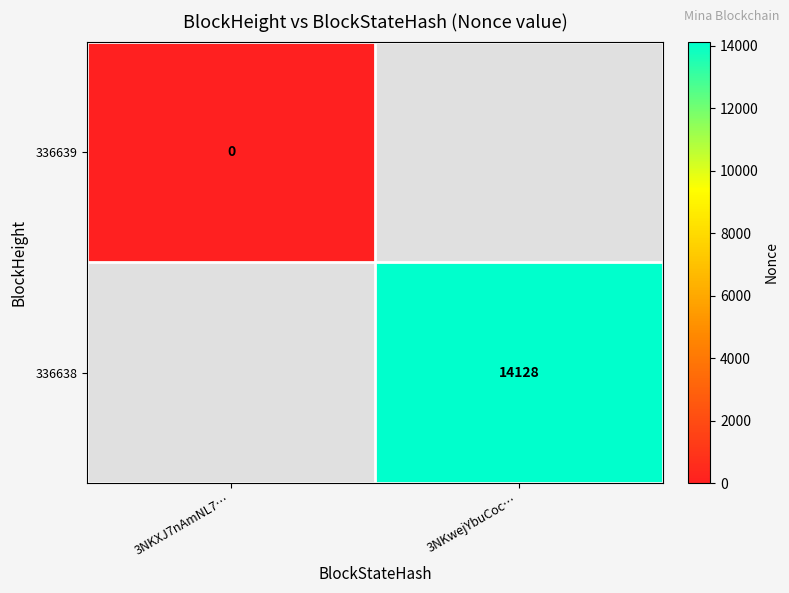

At how many categories does at least one series exceed 11187?

1